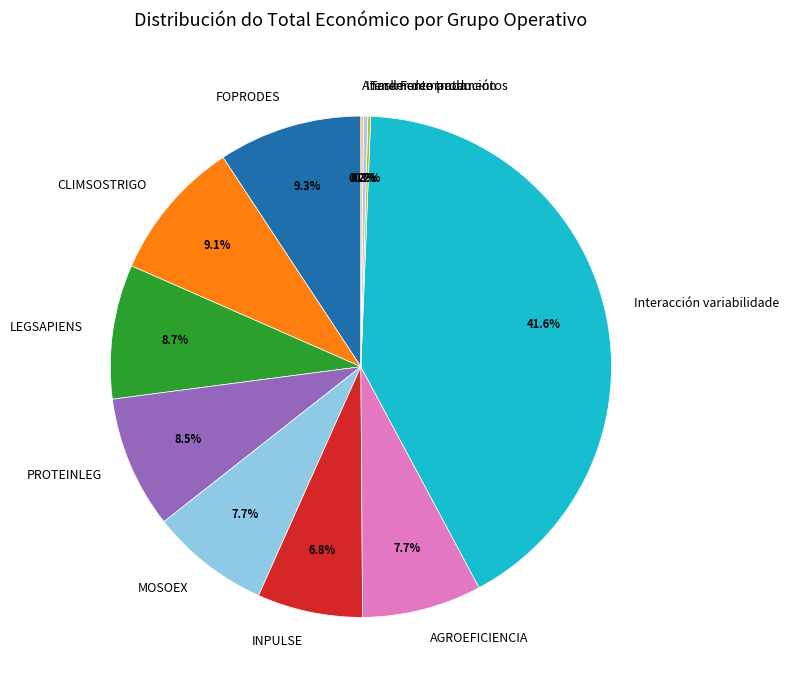

Which slice is the largest?

Interacción variabilidade